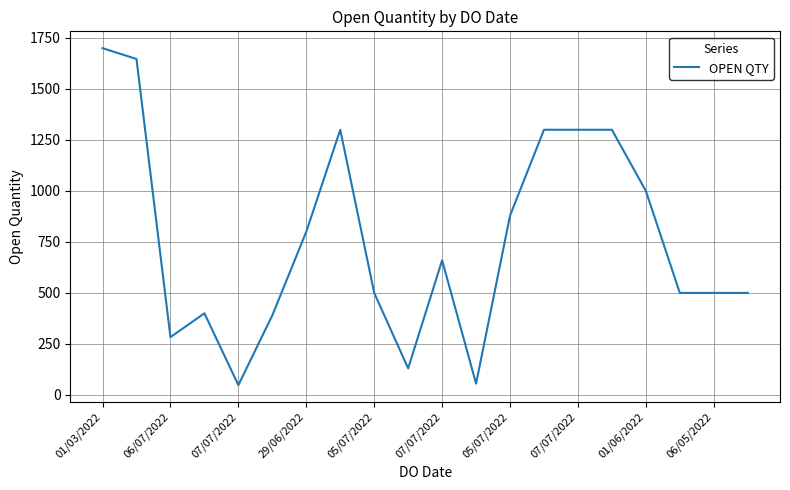

What is the maximum value shown in the chart?

1700